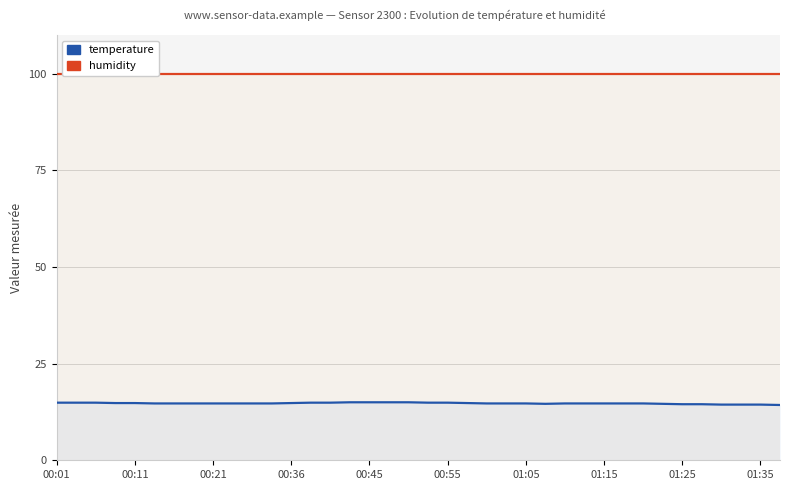

Reading left to right, transcribe all the data shown in this chart.

temperature: 14.9	14.9	14.9	14.8	14.8	14.7	14.7	14.7	14.7	14.7	14.7	14.7	14.8	14.9	14.9	15.0	15.0	15.0	15.0	14.9	14.9	14.8	14.7	14.7	14.7	14.6	14.7	14.7	14.7	14.7	14.7	14.6	14.5	14.5	14.4	14.4	14.4	14.3
humidity: 99.9	99.9	99.9	99.9	99.9	99.9	99.9	99.9	99.9	99.9	99.9	99.9	99.9	99.9	99.9	99.9	99.9	99.9	99.9	99.9	99.9	99.9	99.9	99.9	99.9	99.9	99.9	99.9	99.9	99.9	99.9	99.9	99.9	99.9	99.9	99.9	99.9	99.9